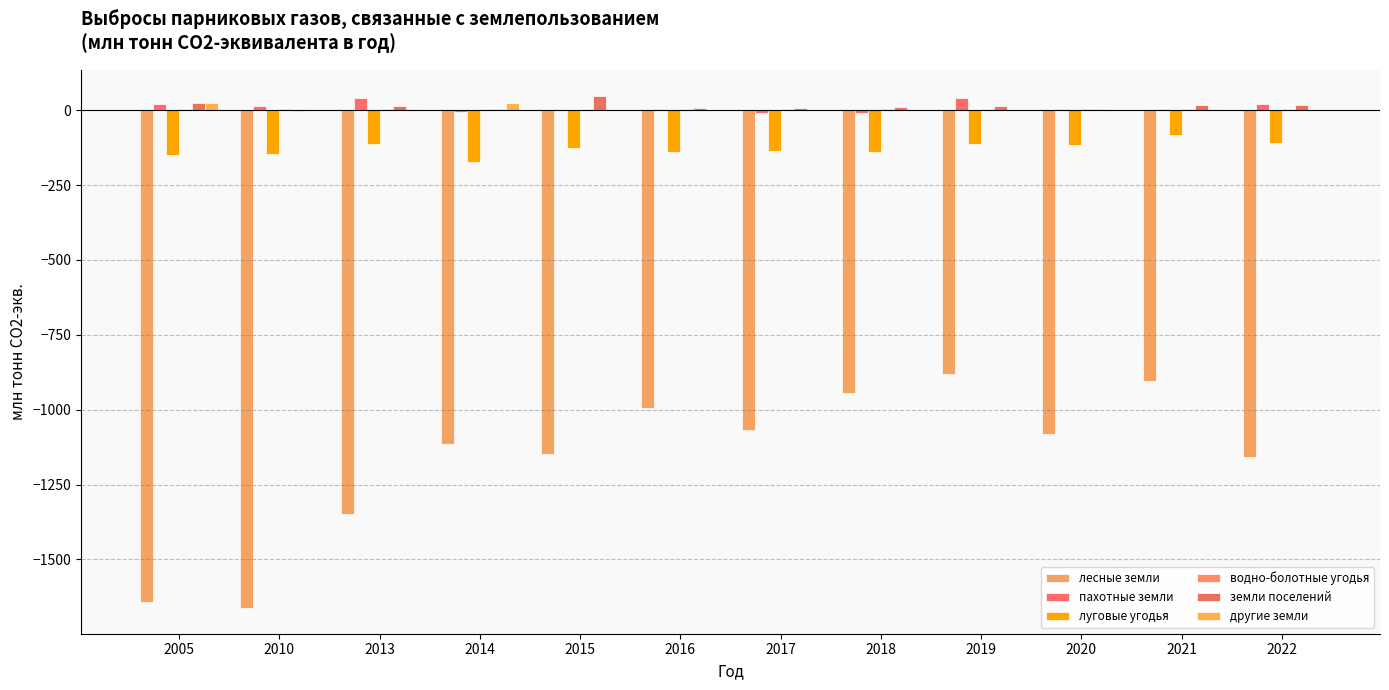

The value of другие земли at 2013 is 4.3. True or false?

True